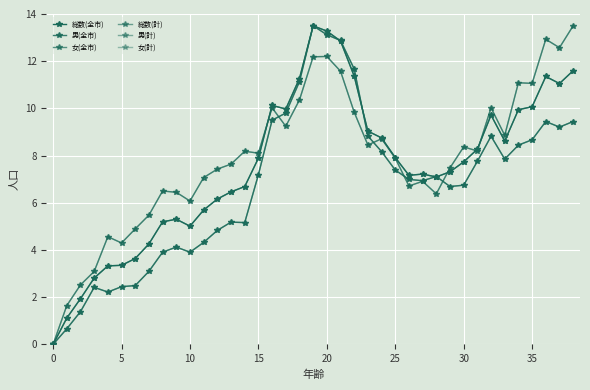

Where is the first local maximum for 男(計)?

10